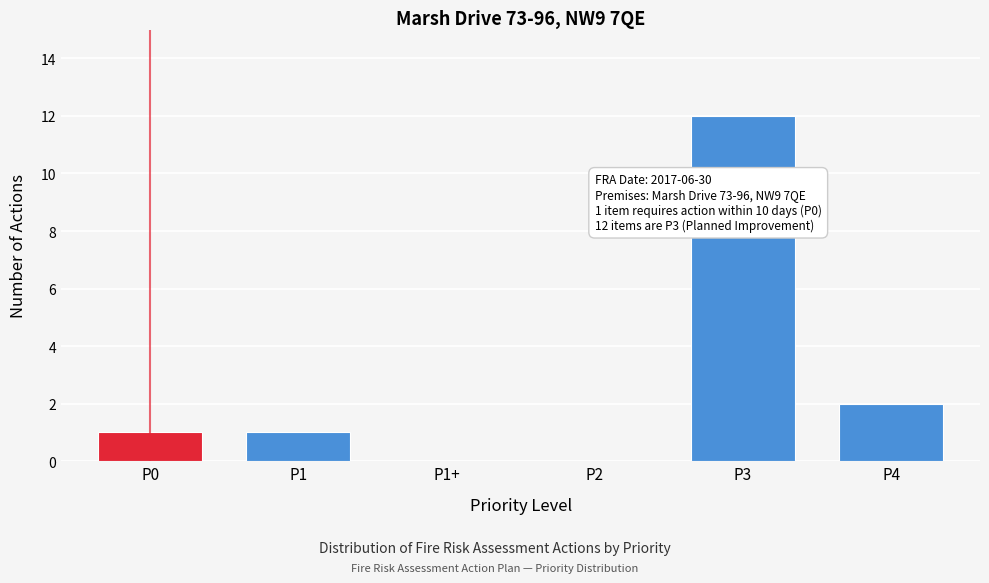

Reading left to right, extract all data points from this chart.

P0=1	P1=1	P1+=0	P2=0	P3=12	P4=2